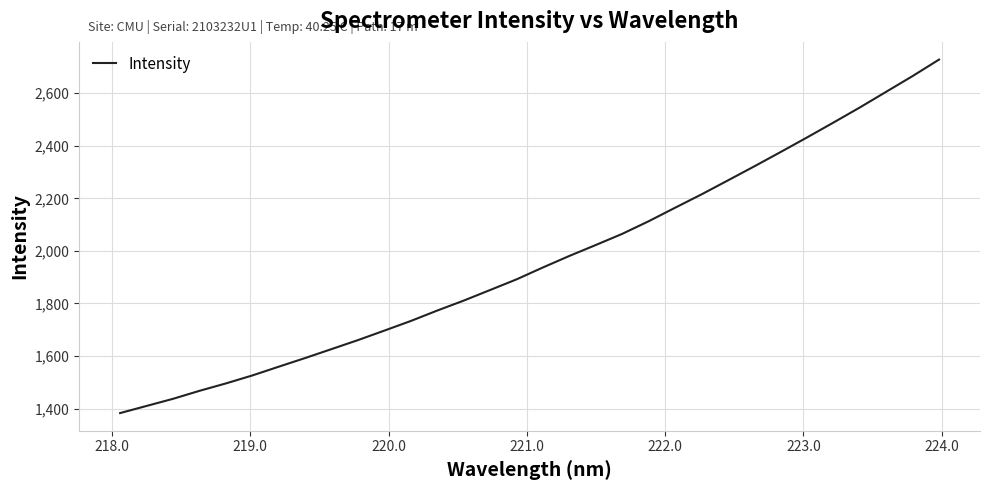

What is the smallest value displayed?

1383.0